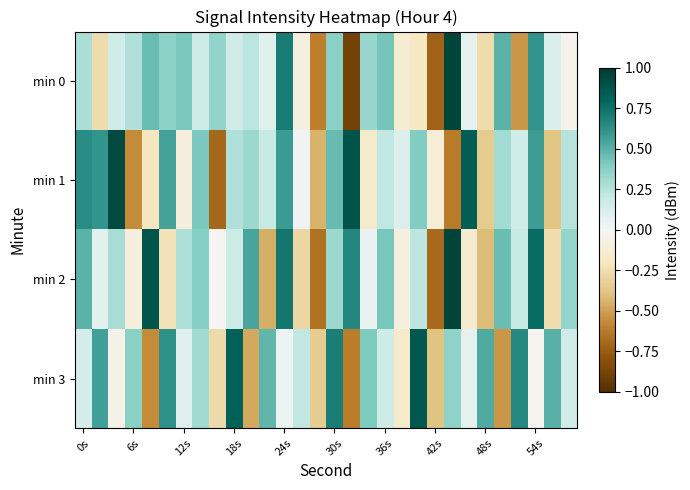

Rank the series by their maximum value, from highest to lowest.

min 2, min 0, min 1, min 3